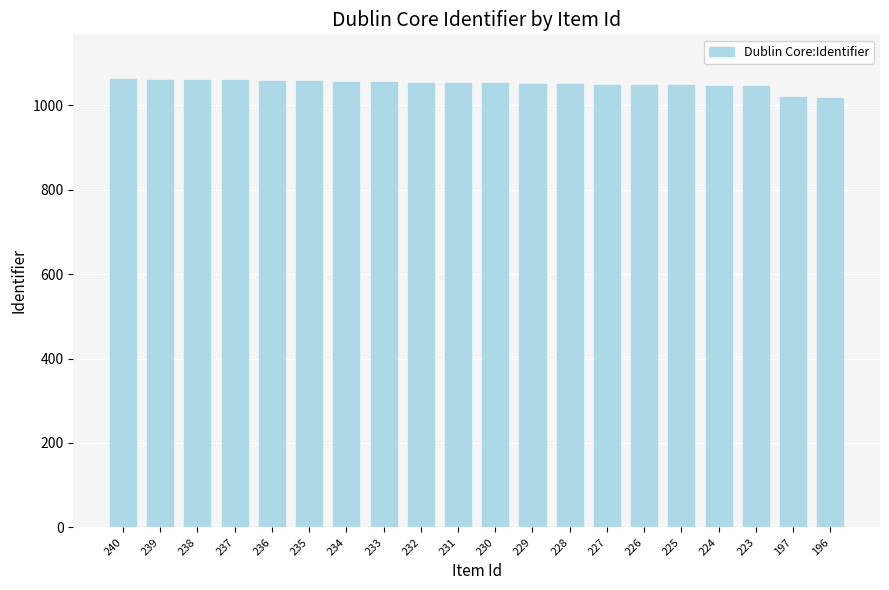

How many bars are there in total?

20